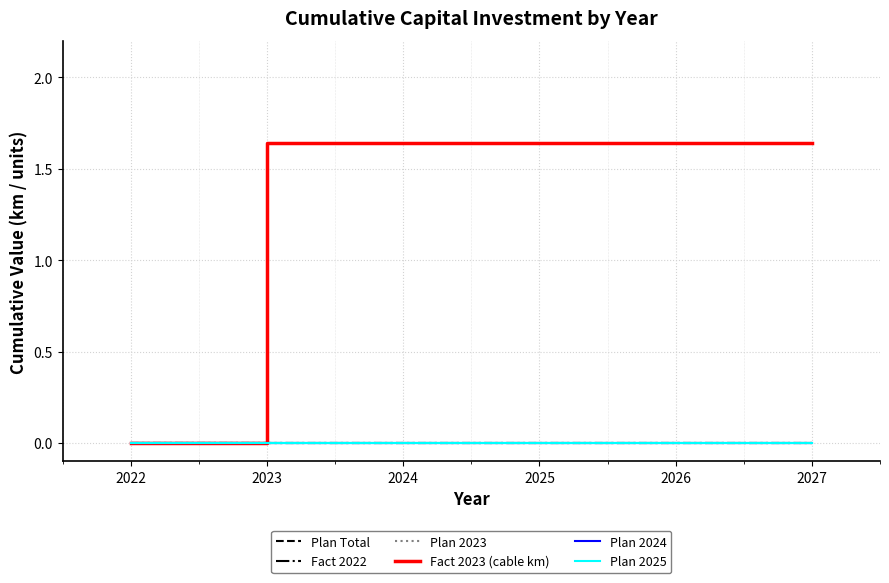

What is the sum of the Fact 2023 (cable km) values at 2027 and 2024?

3.3